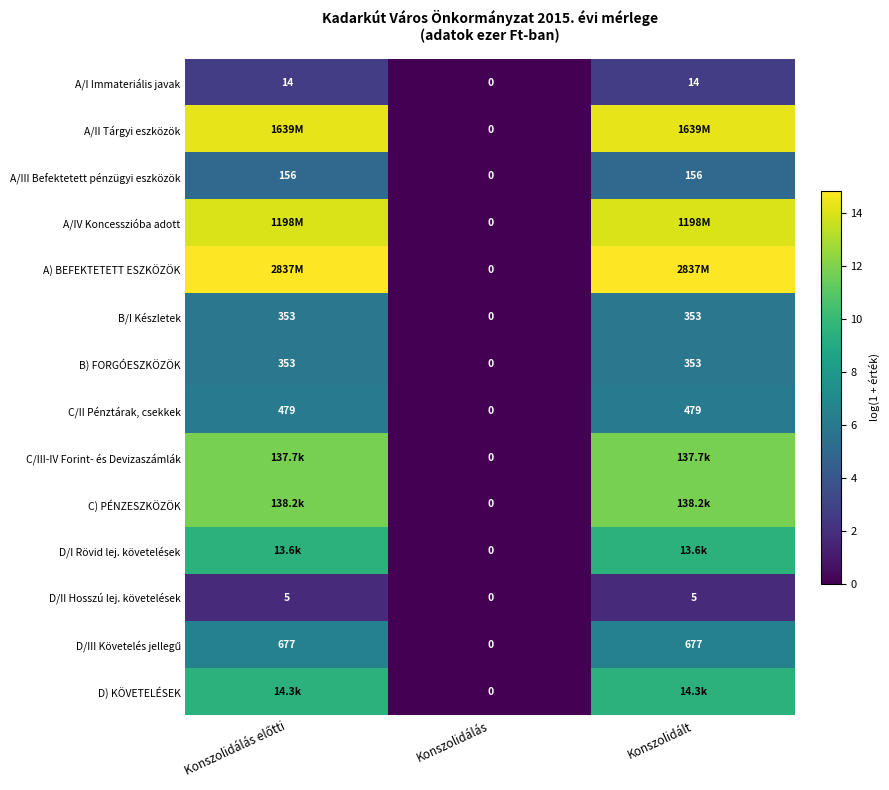

At how many categories does at least one series exceed 10?

2